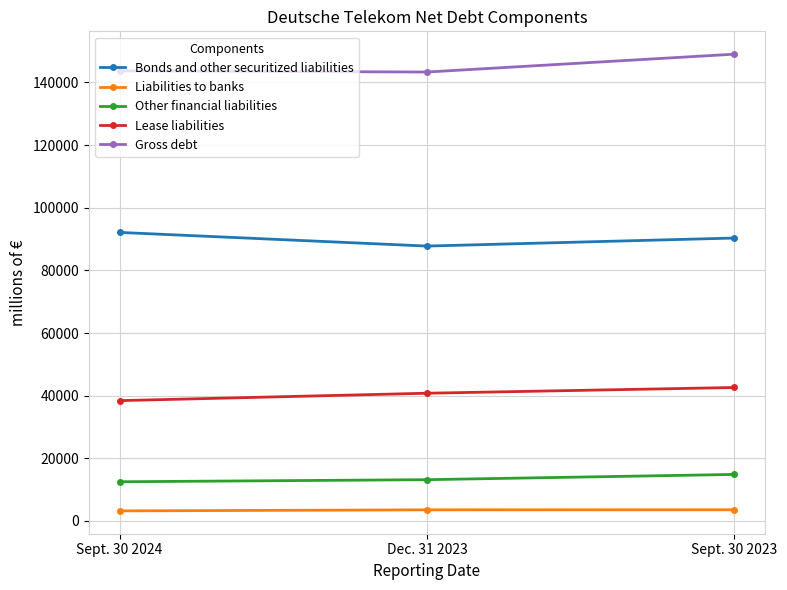

At which category is the sum across all series the highest?

Sept. 30 2023